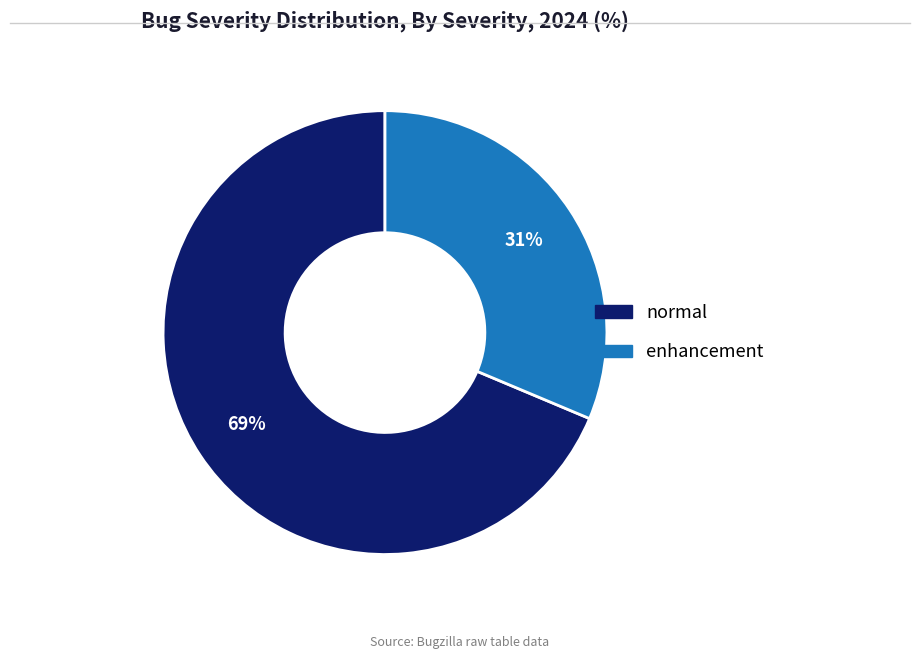

Between enhancement and normal, which is larger?

normal